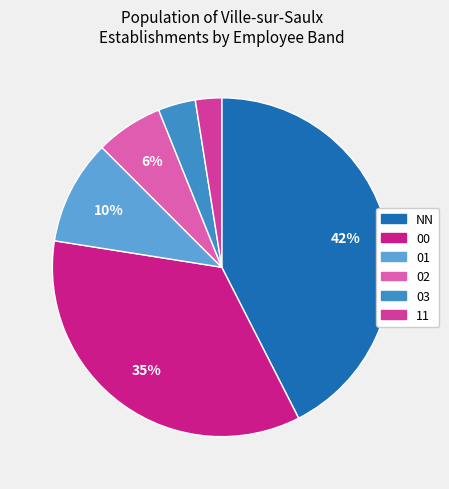

How many segments does this pie chart have?

6